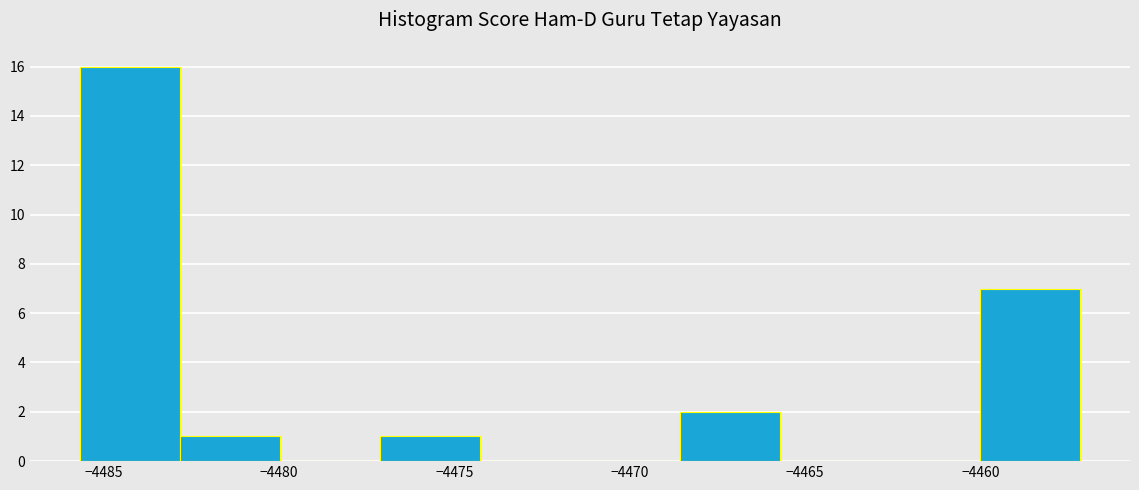

Reading left to right, transcribe this chart: for each bar, give the range it covers on the x-axis and its height. Neither the bar edges nor the heights are printed on the chart, so give them approximately, as read against the axes.

-4485.5 to -4483.0: 16
-4483.0 to -4480.0: 1
-4480.0 to -4477.0: 0
-4477.0 to -4474.5: 1
-4474.5 to -4471.5: 0
-4471.5 to -4468.5: 0
-4468.5 to -4465.5: 2
-4465.5 to -4463.0: 0
-4463.0 to -4460.0: 0
-4460.0 to -4457.0: 7